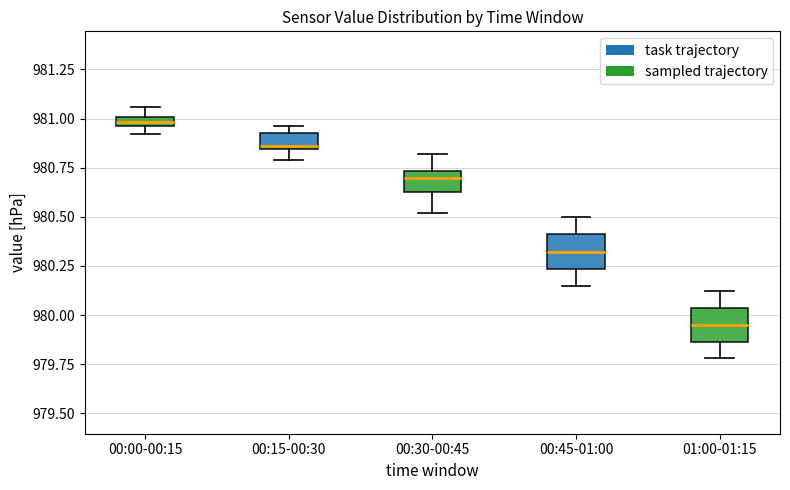

Where is the lower edge of the box for 00:00-00:15 on the y-axis? The values are not printed on the chart, so give them approximately, as read against the axis.

980.95